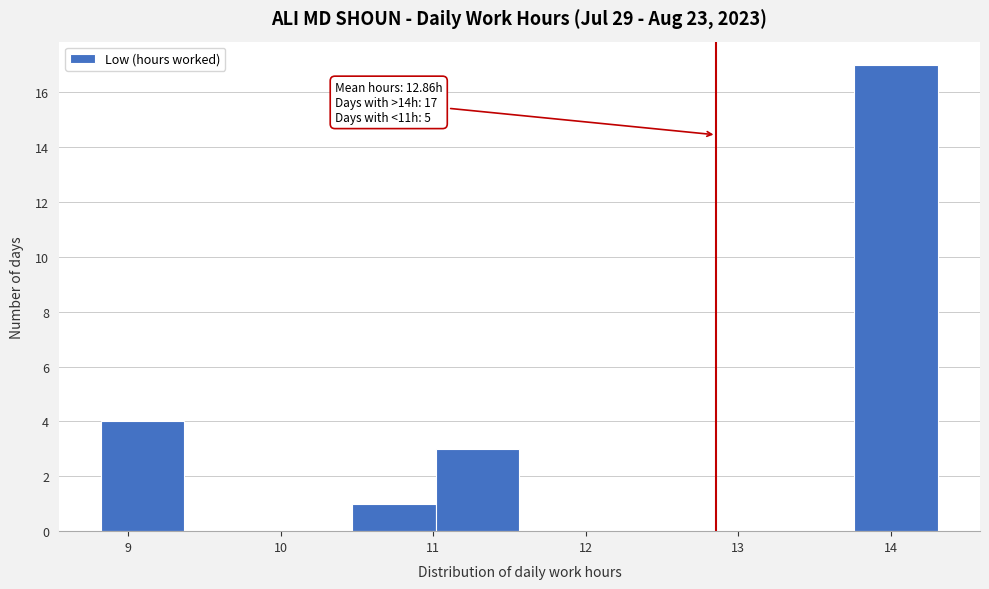

Which range on the x-axis has the tallest bar?

13.8 to 14.3